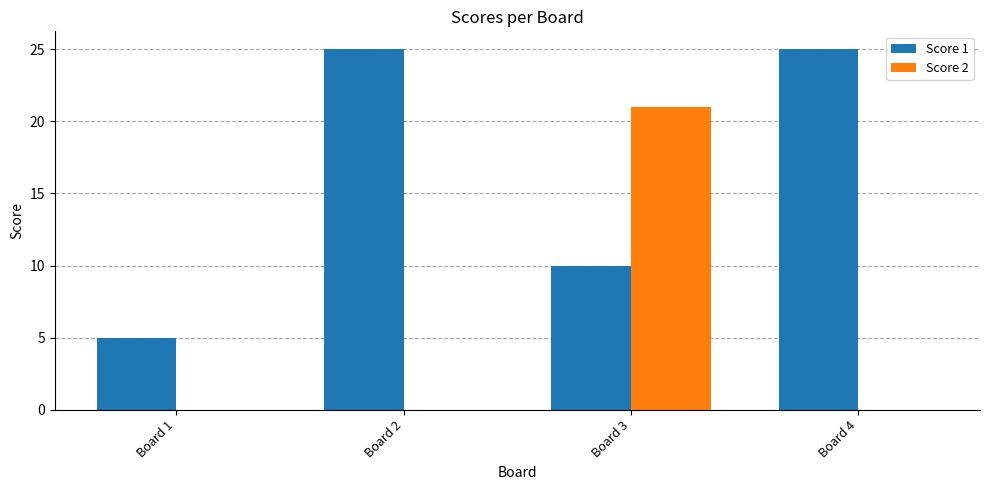

Which series has the largest range (max minus min)?

Score 2